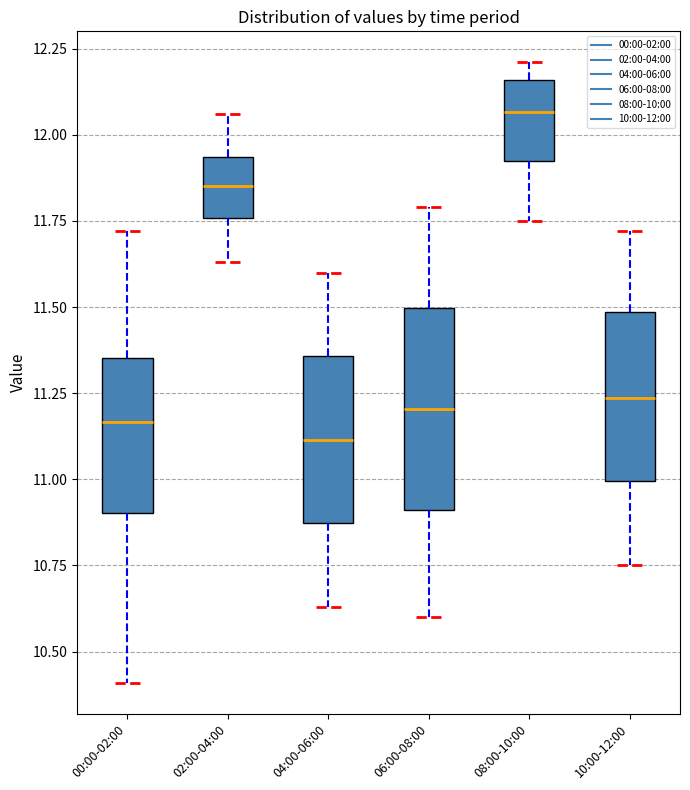

Reading left to right, read every box against the y-axis: the position of its median line, the range the box covers, and the ends of its whiskers. The values are not printed on the chart, so give them approximately, as read against the axis.

00:00-02:00: median 11.15, box 10.90 to 11.35, whiskers 10.40 to 11.70
02:00-04:00: median 11.85, box 11.75 to 11.95, whiskers 11.65 to 12.05
04:00-06:00: median 11.10, box 10.85 to 11.35, whiskers 10.65 to 11.60
06:00-08:00: median 11.20, box 10.90 to 11.50, whiskers 10.60 to 11.80
08:00-10:00: median 12.05, box 11.95 to 12.15, whiskers 11.75 to 12.20
10:00-12:00: median 11.25, box 11.00 to 11.50, whiskers 10.75 to 11.70